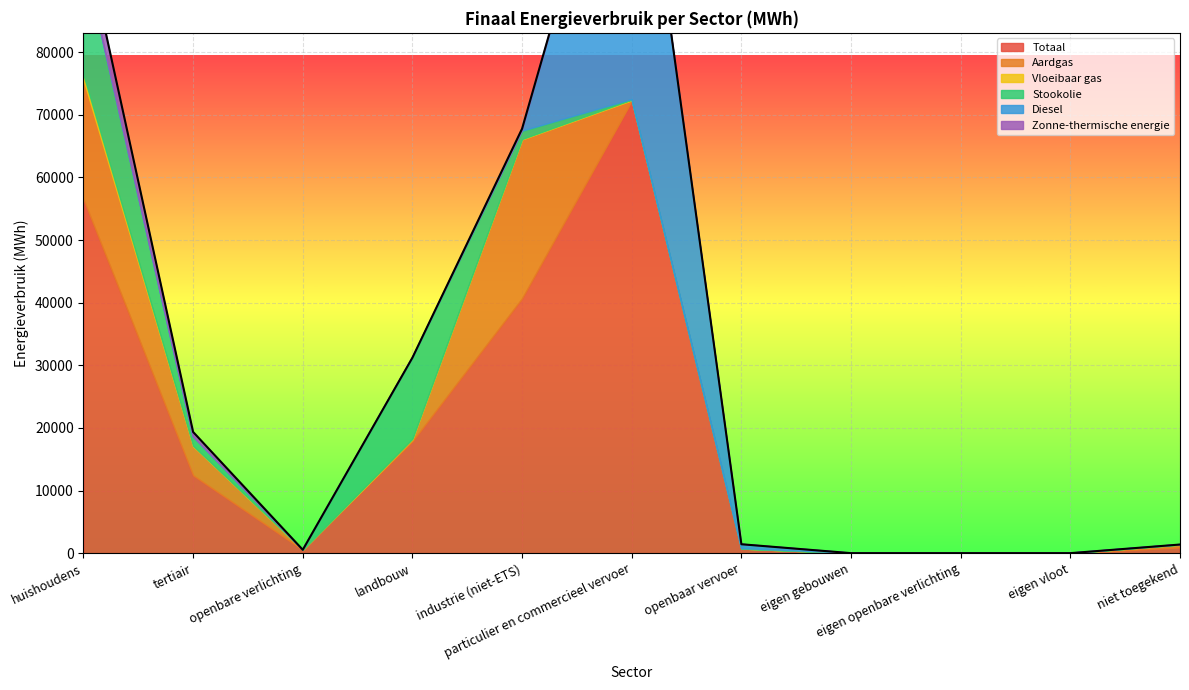

Reading left to right, transcribe all the data shown in this chart.

Totaal: huishoudens=56530.4	tertiair=12425.6	openbare verlichting=536.9	landbouw=17853.7	industrie (niet-ETS)=40695.6	particulier en commercieel vervoer=72250.7	openbaar vervoer=734.6	eigen gebouwen=0.0	eigen openbare verlichting=0.0	eigen vloot=0.0	niet toegekend=920.0
Aardgas: huishoudens=19042.6	tertiair=4642.2	openbare verlichting=0.0	landbouw=304.2	industrie (niet-ETS)=25368.4	particulier en commercieel vervoer=69.6	openbaar vervoer=0.0	eigen gebouwen=0.0	eigen openbare verlichting=0.0	eigen vloot=0.0	niet toegekend=456.7
Vloeibaar gas: huishoudens=818.0	tertiair=70.3	openbare verlichting=0.0	landbouw=113.9	industrie (niet-ETS)=72.6	particulier en commercieel vervoer=119.2	openbaar vervoer=0.0	eigen gebouwen=0.0	eigen openbare verlichting=0.0	eigen vloot=0.0	niet toegekend=0.0
Stookolie: huishoudens=18959.7	tertiair=1476.1	openbare verlichting=0.0	landbouw=12942.5	industrie (niet-ETS)=1243.9	particulier en commercieel vervoer=0.0	openbaar vervoer=0.0	eigen gebouwen=0.0	eigen openbare verlichting=0.0	eigen vloot=0.0	niet toegekend=0.0
Diesel: huishoudens=0.0	tertiair=0.0	openbare verlichting=0.0	landbouw=0.0	industrie (niet-ETS)=0.0	particulier en commercieel vervoer=56399.4	openbaar vervoer=687.6	eigen gebouwen=0.0	eigen openbare verlichting=0.0	eigen vloot=0.0	niet toegekend=0.0
Zonne-thermische energie: huishoudens=4033.8	tertiair=738.7	openbare verlichting=0.0	landbouw=0.0	industrie (niet-ETS)=399.5	particulier en commercieel vervoer=0.0	openbaar vervoer=0.0	eigen gebouwen=0.0	eigen openbare verlichting=0.0	eigen vloot=0.0	niet toegekend=0.0